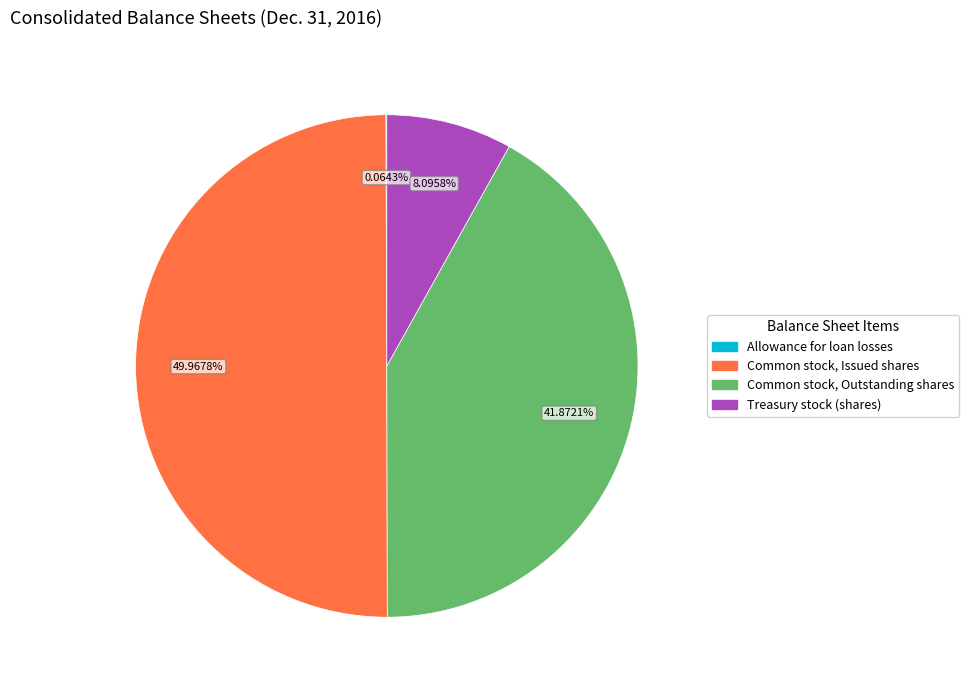

Which slice is the largest?

Common stock, Issued shares